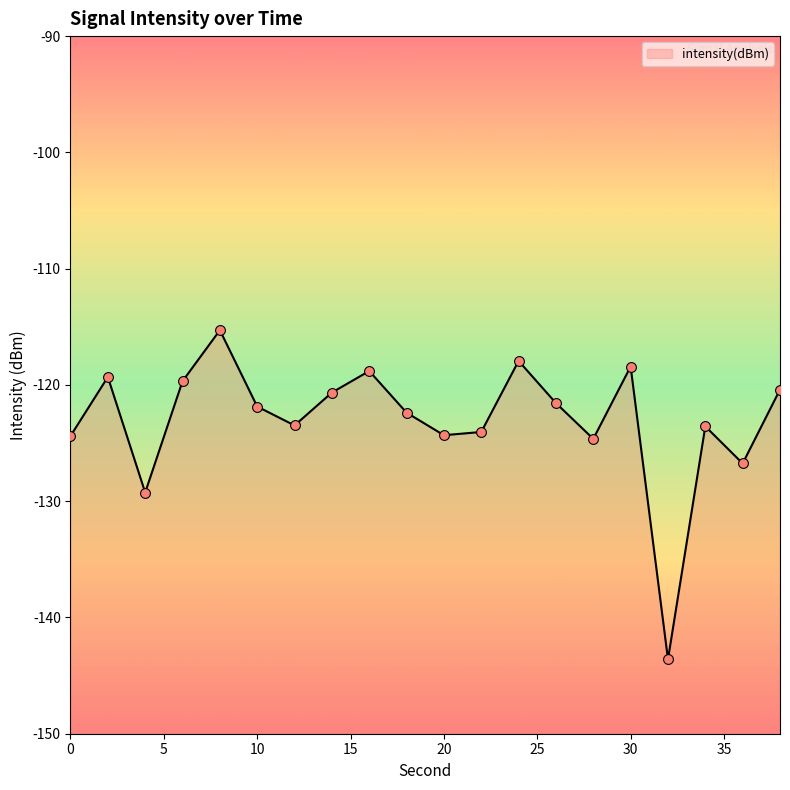

What is the change in value from 2 to 36?

-7.4